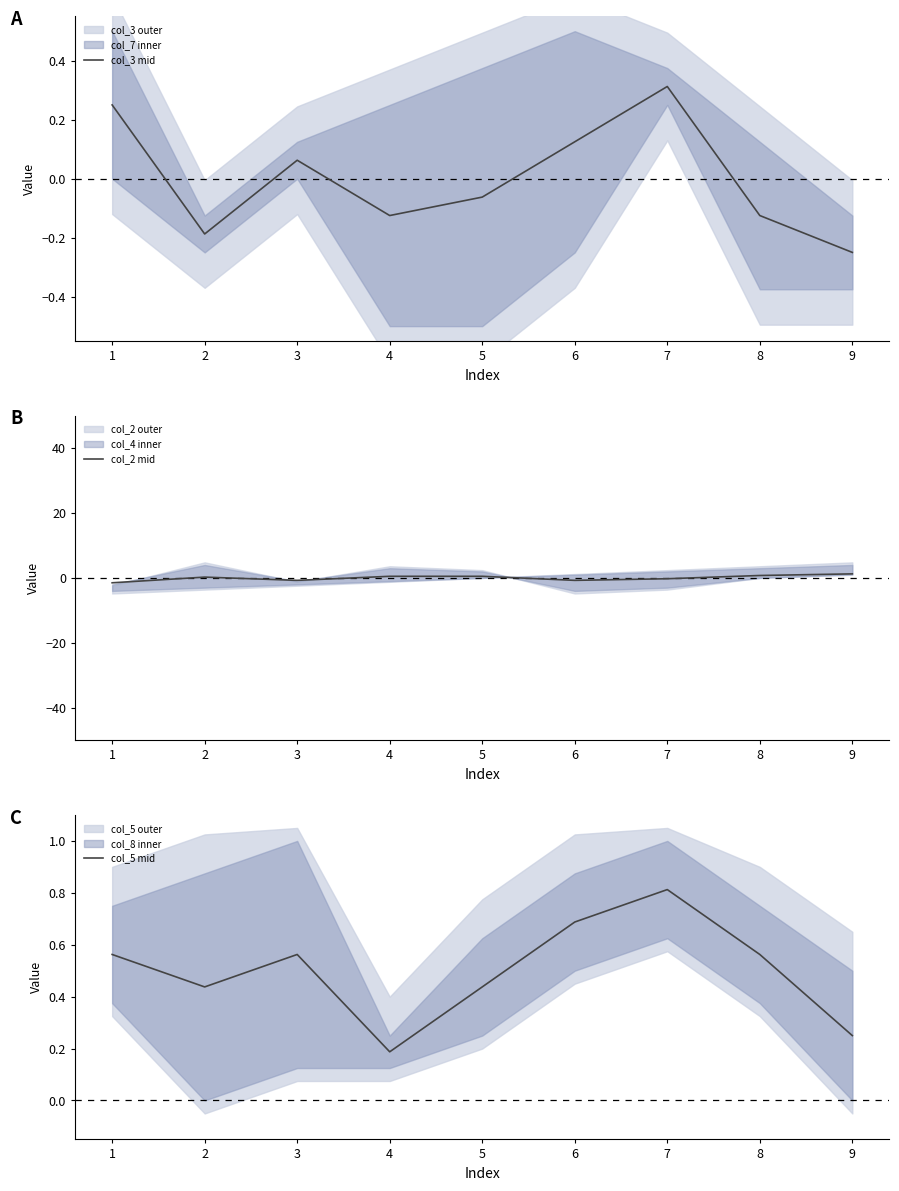

Does the chart display data point markers on the line(s)?

No